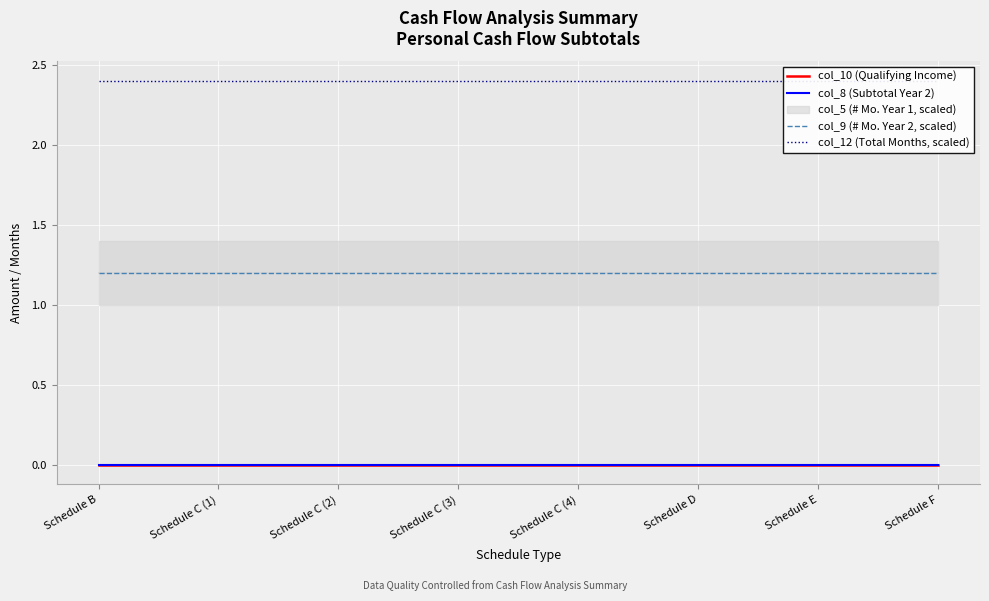

True or false: col_9 (# Mo. Year 2, scaled) and col_12 (Total Months, scaled) cross at least once.

False